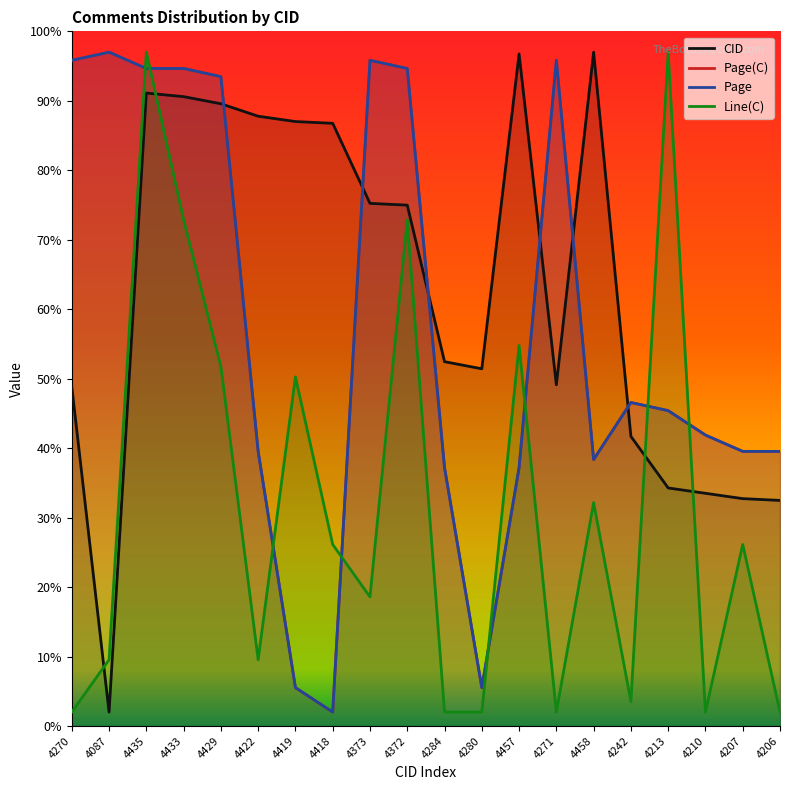

True or false: CID has a value of 55.4 at 4242.

False